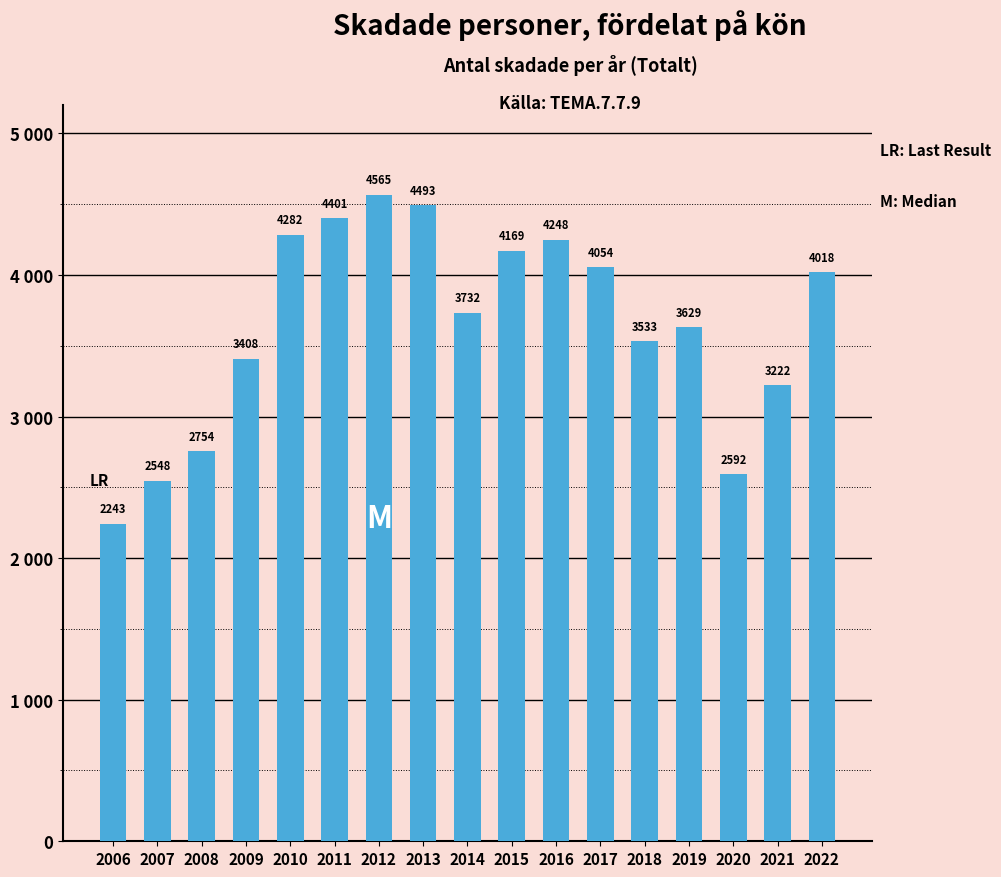

What is the change in value from 2012 to 2019?

-936